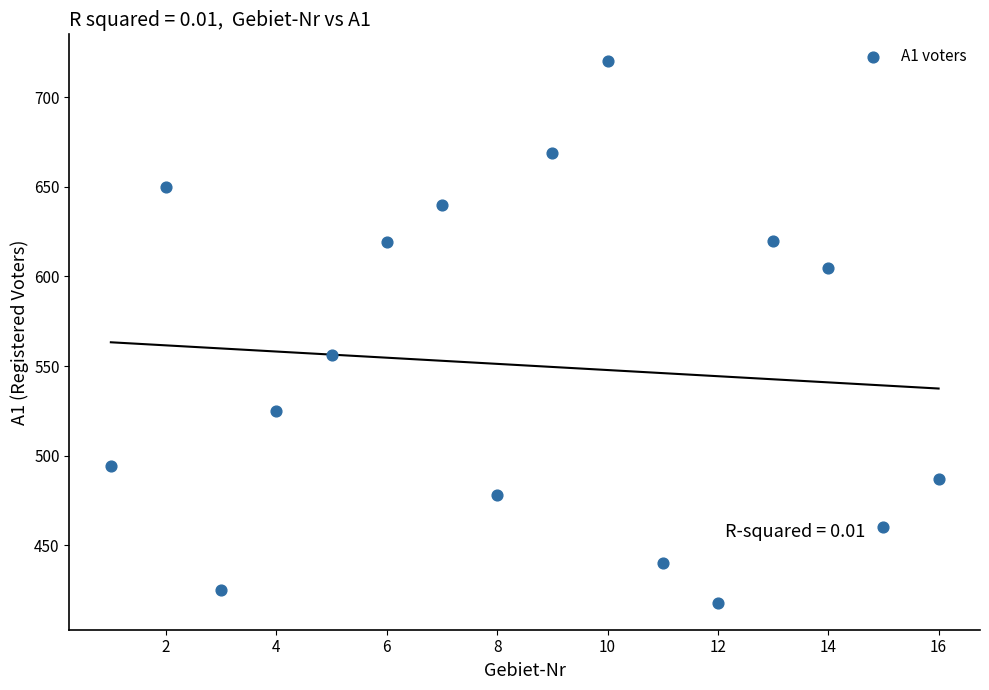

What is the range of Y values (max minus min)?

302